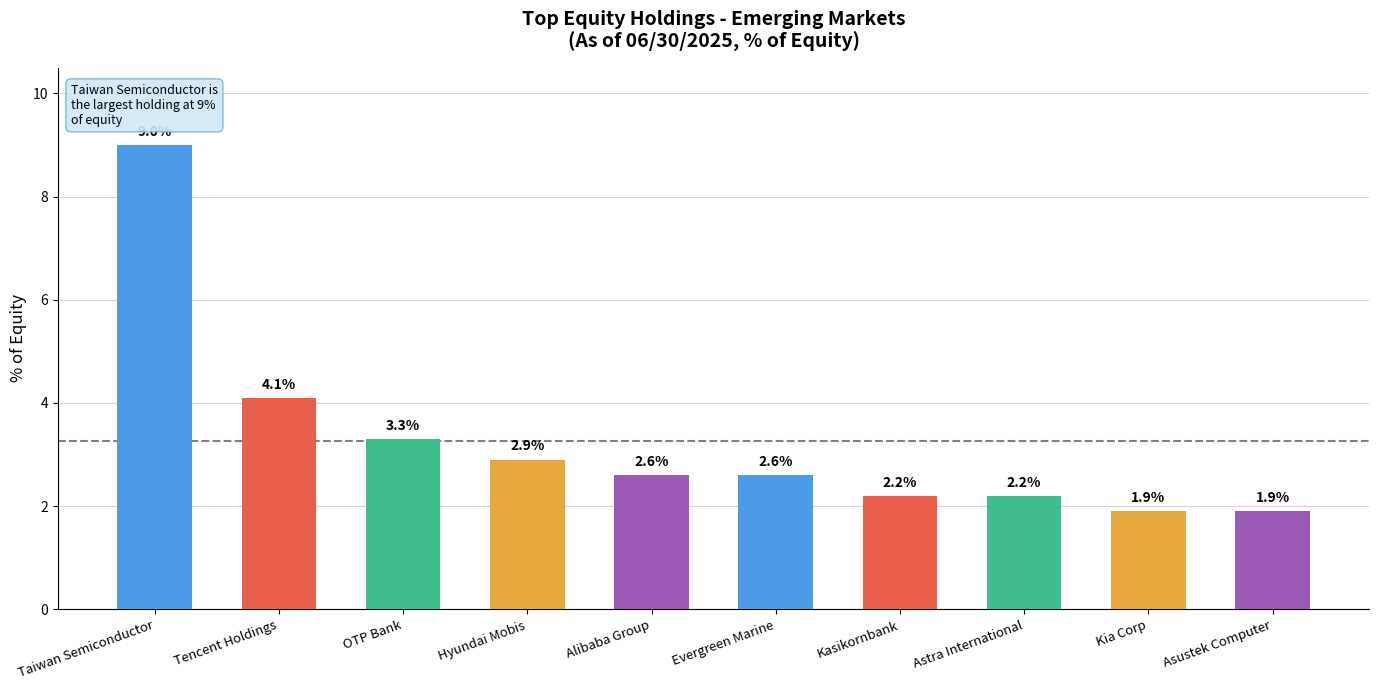

What position from the left is Evergreen Marine?

6